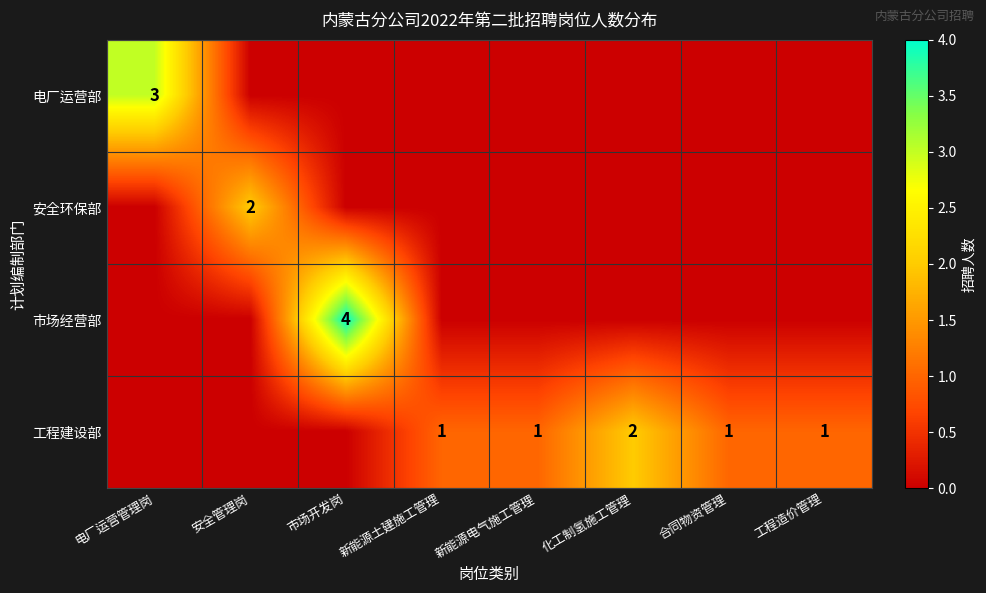

Is it true that 市场经营部 equals 4 at 市场开发岗?

True